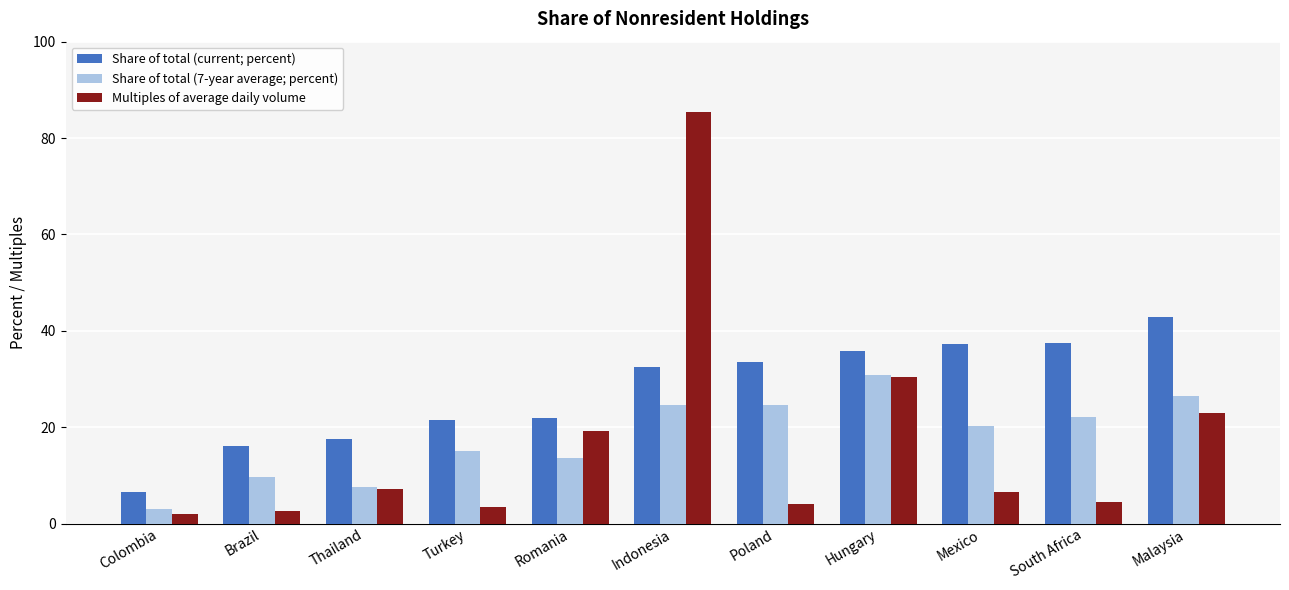

At which label is Multiples of average daily volume closest to 43?

Hungary